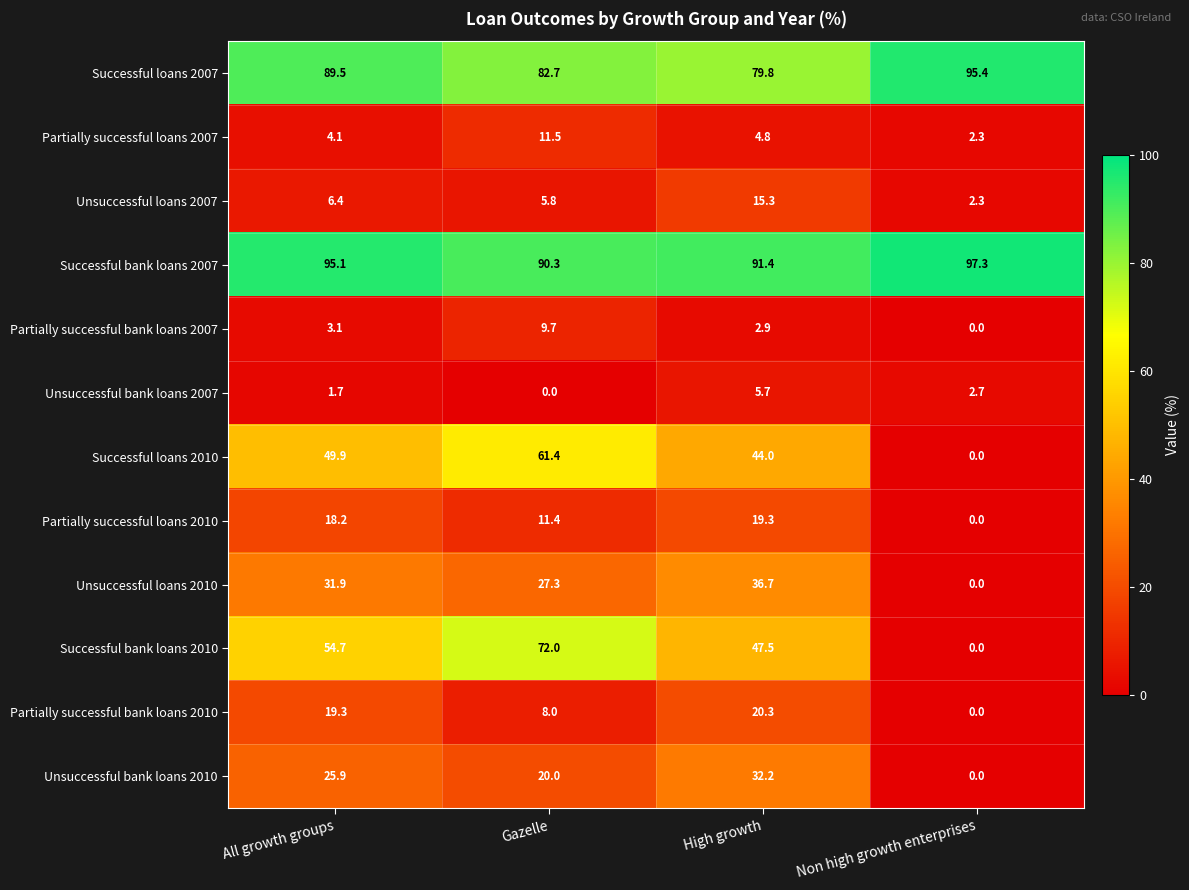

At which label does Partially successful bank loans 2007 reach its minimum?

Non high growth enterprises